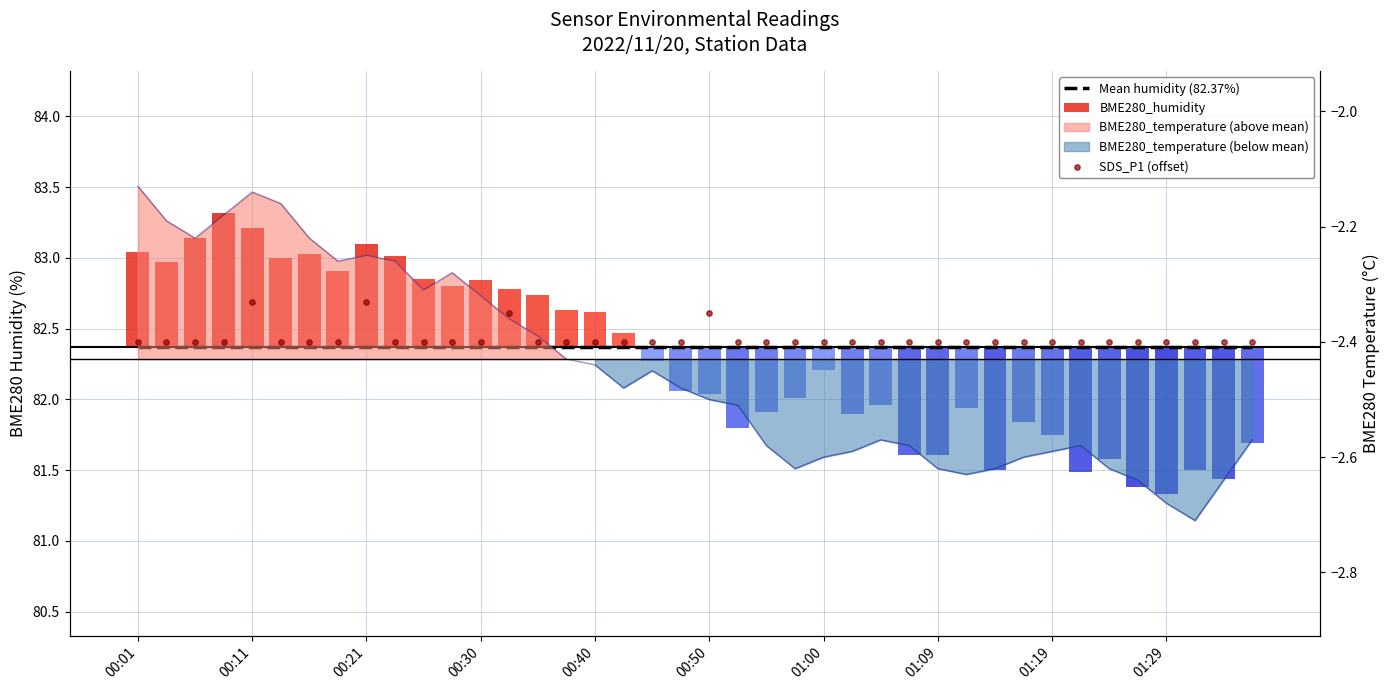

Is the value of SDS_P1 (offset) at 27 greater than the value of Mean humidity (82.37%) at 01:19?

No